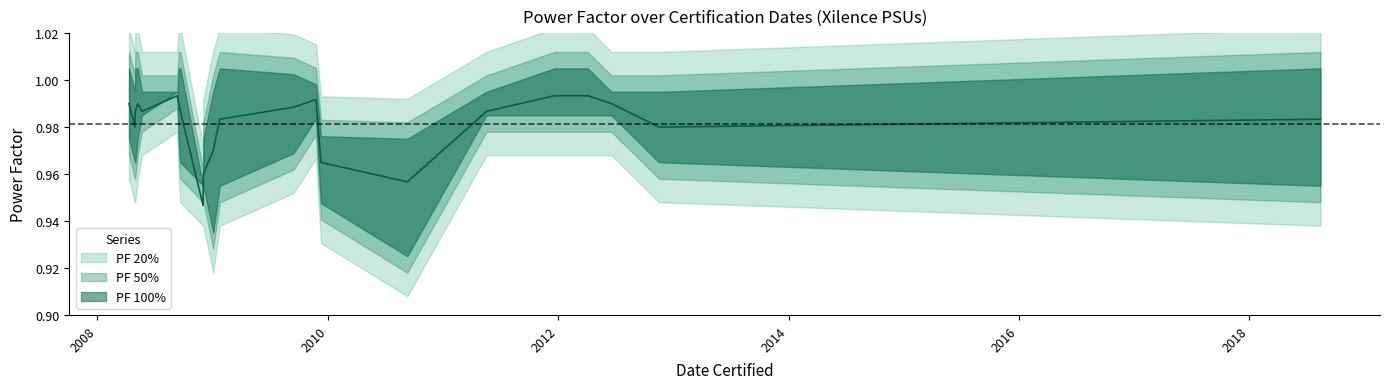

What position from the right is 04/04/2012?

4